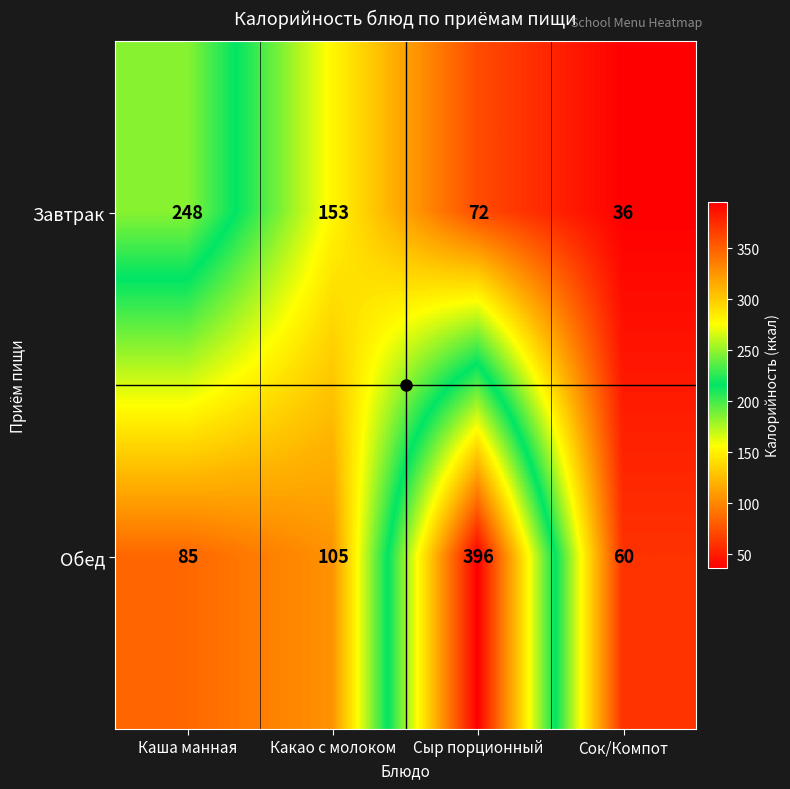

Which series changed the most between Каша манная and Сок/Компот?

Завтрак